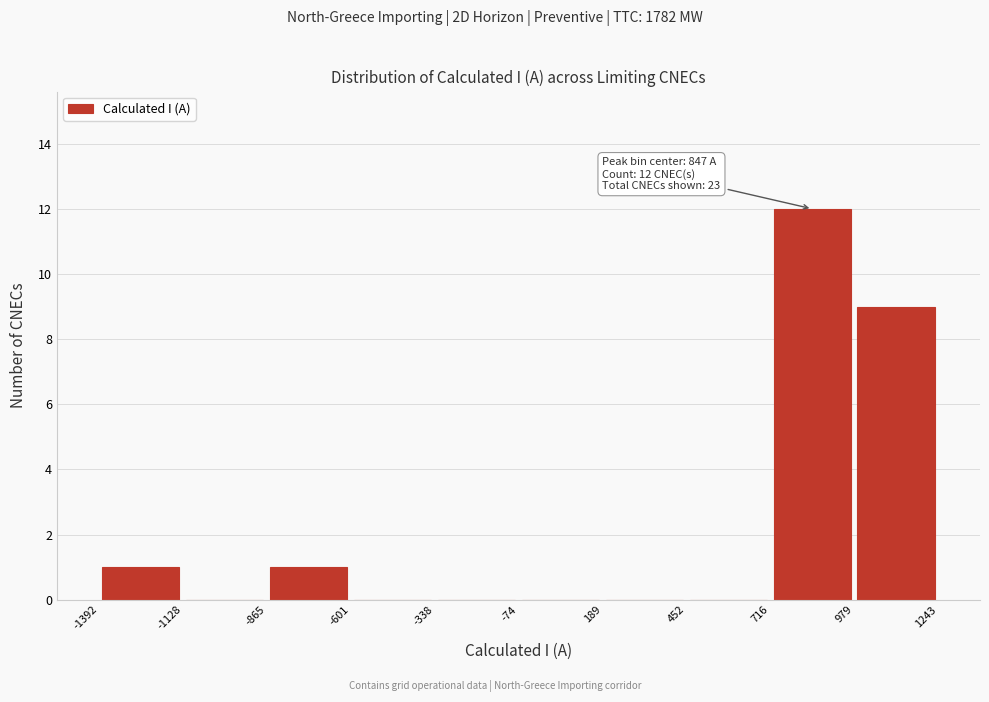

Which range on the x-axis has the tallest bar?

716 to 979